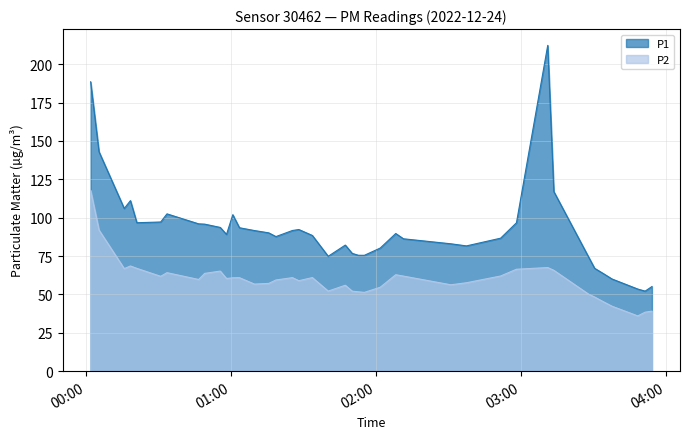

What is the label of the 13th point from the left?

2022-12-24T01:03:30